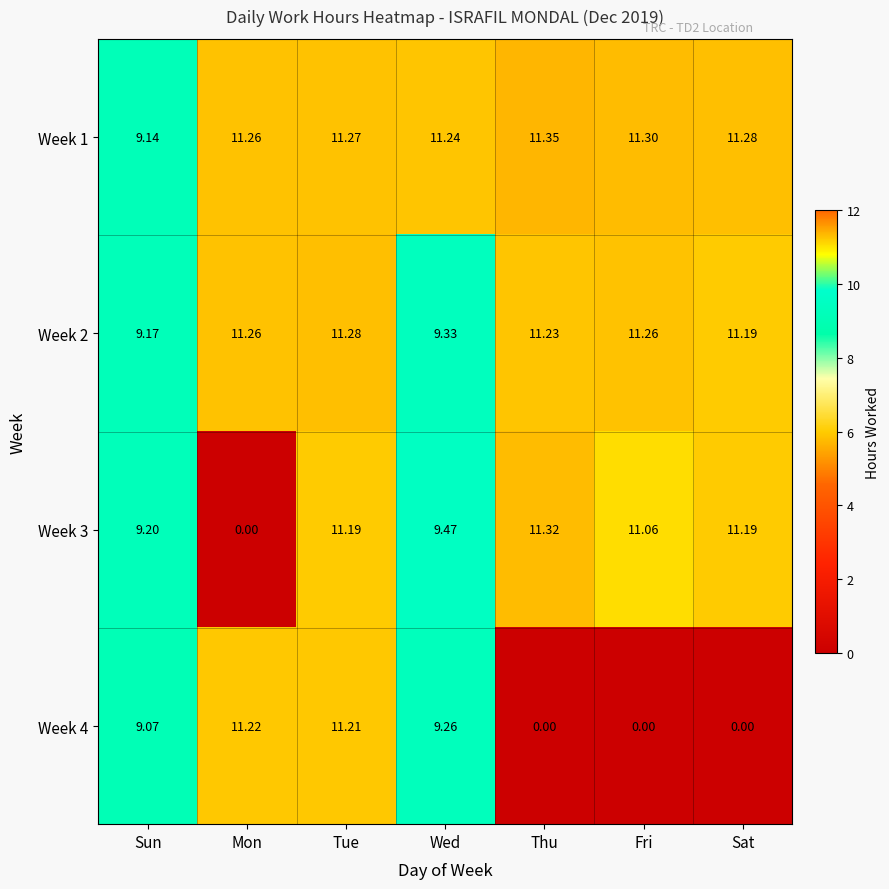

At which label is Week 1 closest to 10?

Sun